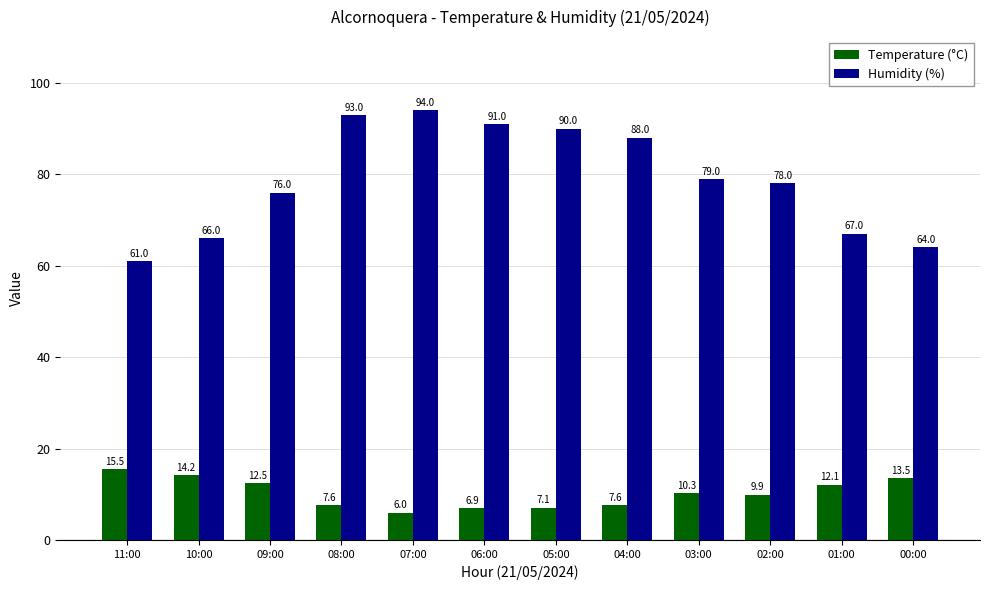

What is the label of the 6th bar from the left?

06:00